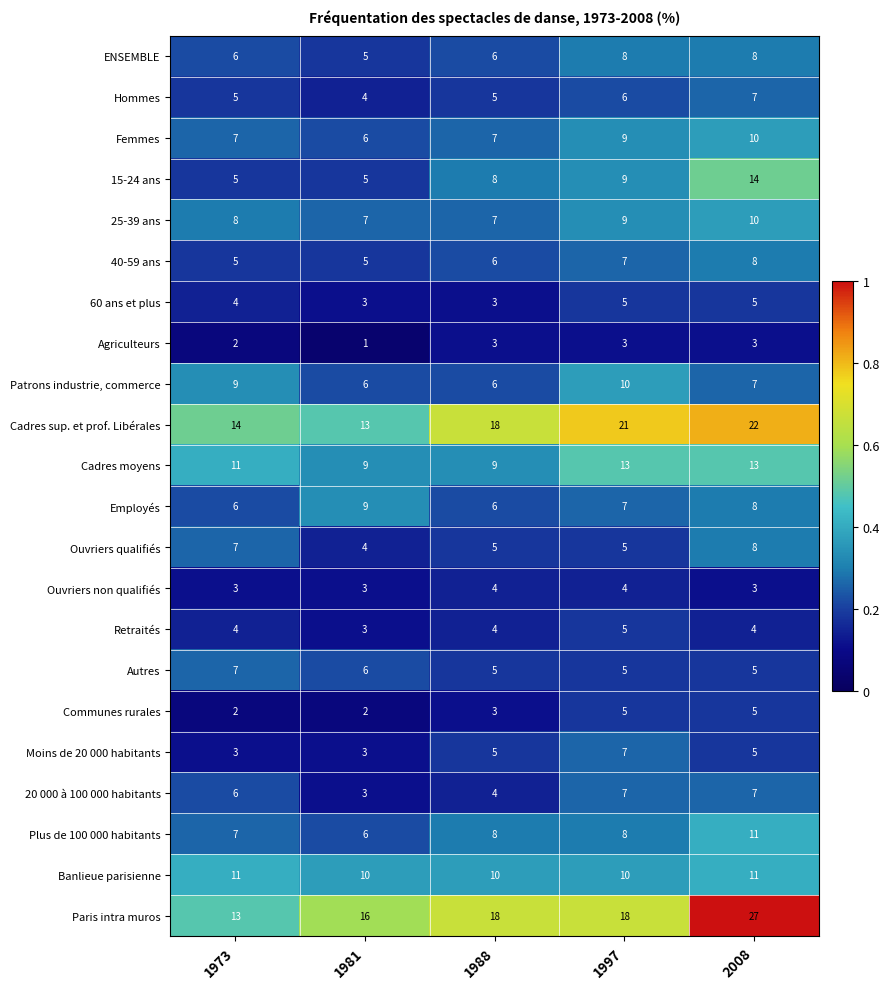

What is the sum of the 20 000 à 100 000 habitants values at 1988 and 1973?

10